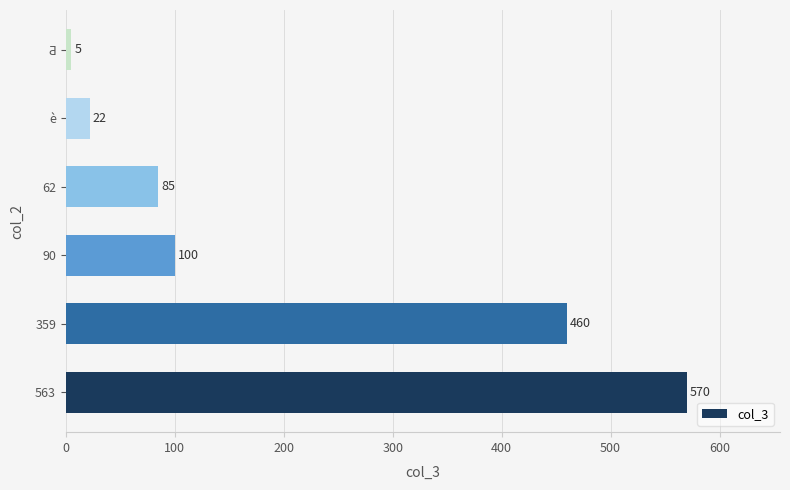

What is the sum of all values?

1242